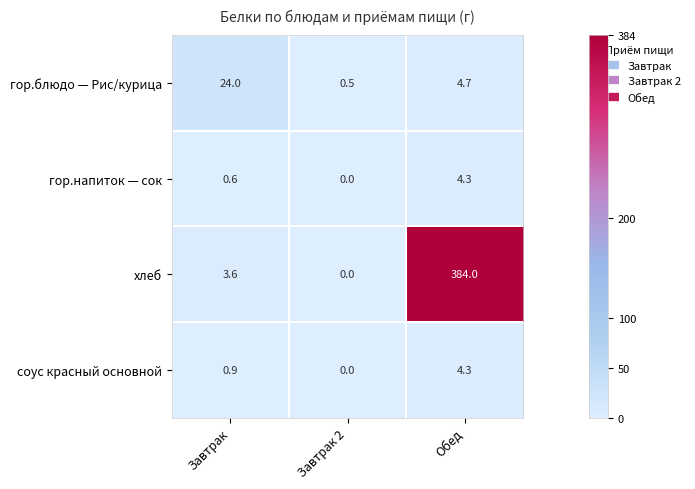

Between Завтрак 2 and Обед, which series saw the biggest shift?

хлеб